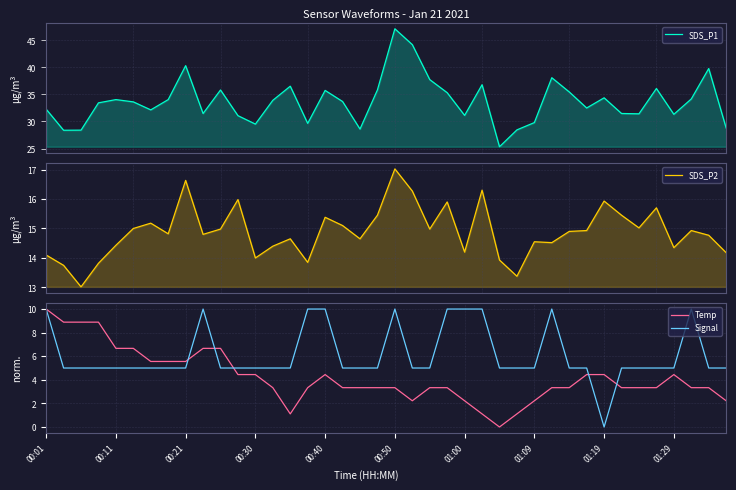

What is the highest value of the Temp series?

10.0